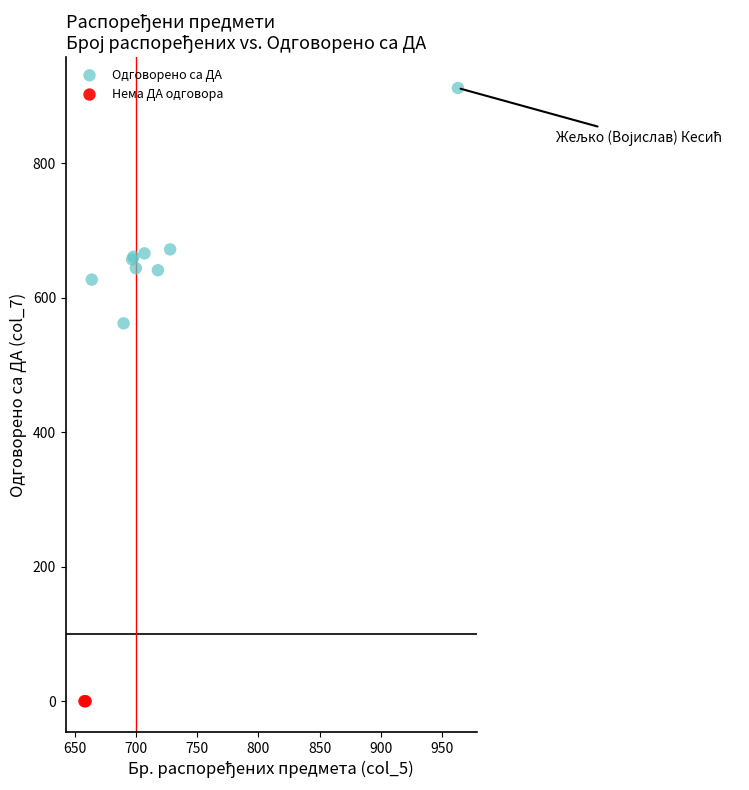

Which series contains the highest Y value?

Одговорено са ДА